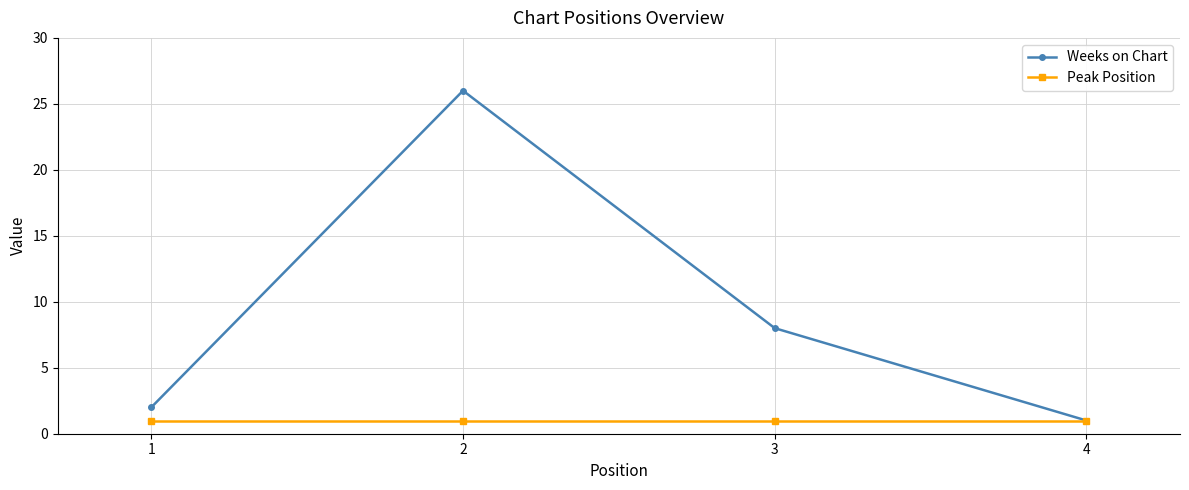

What value does the Peak Position series have at 1?

1